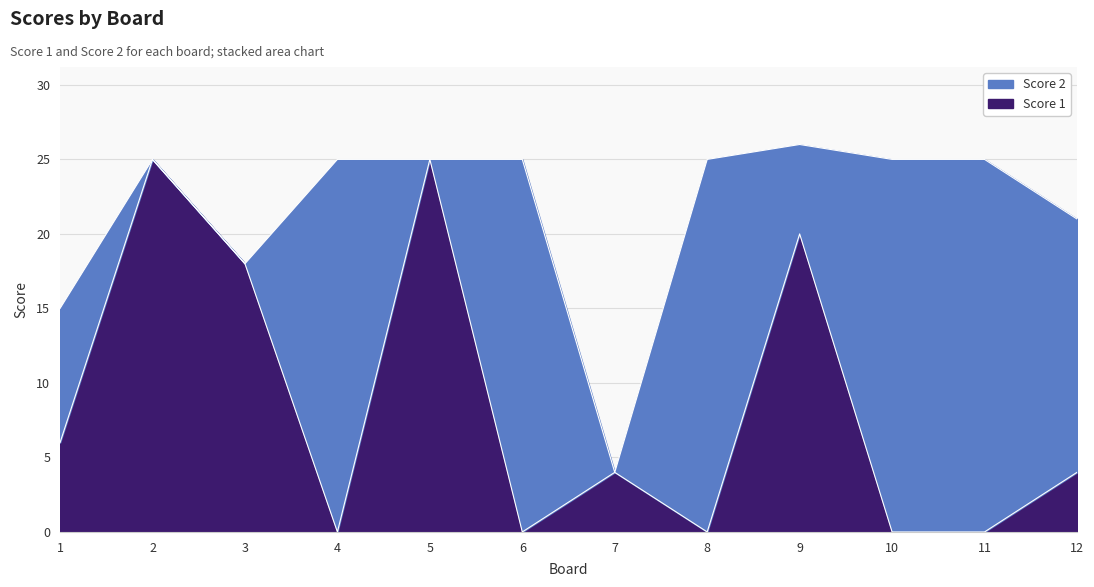

Where does the data first go above 4?

1